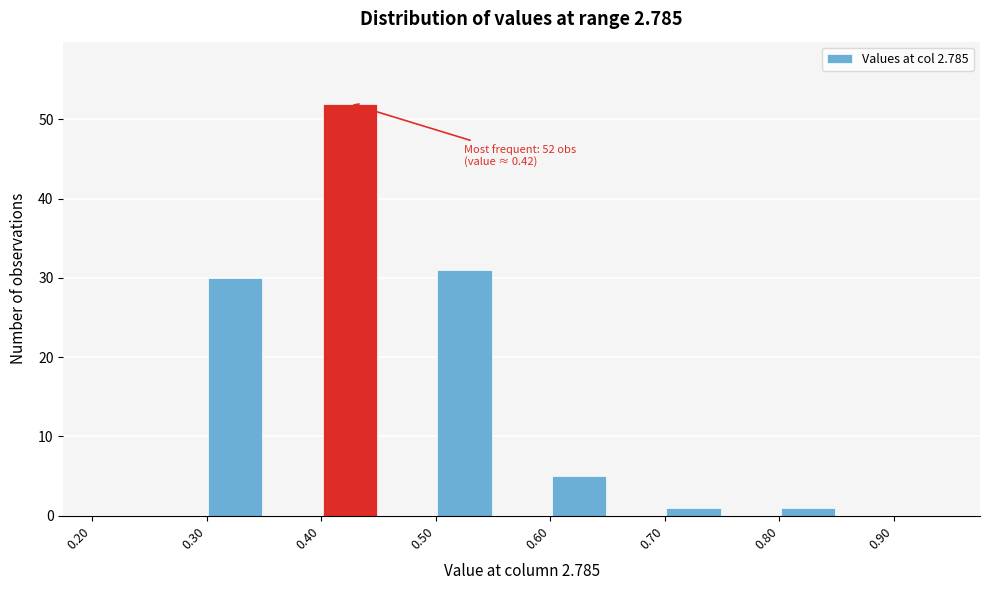

Which range on the x-axis has the tallest bar?

0.40 to 0.45